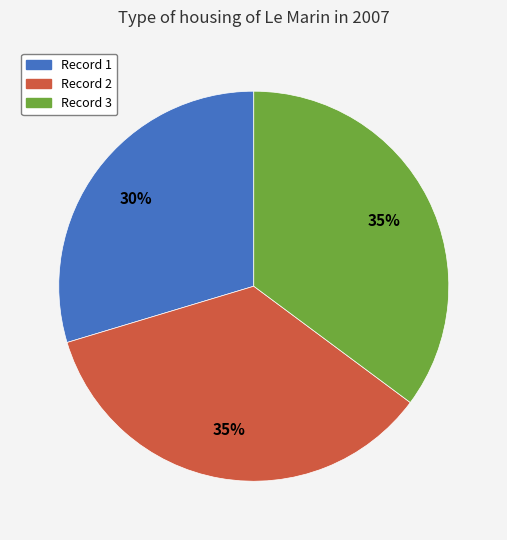

Is there any slice that represents more than half of the pie?

No